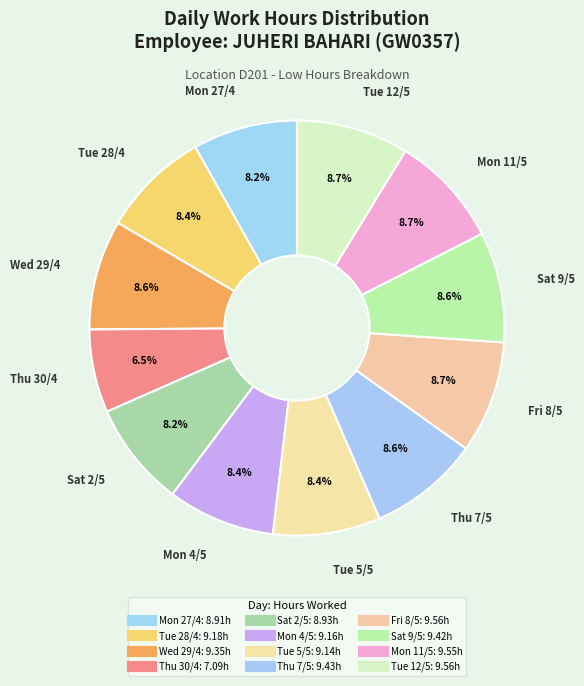

Which category has the biggest portion of the pie?

Fri 8/5